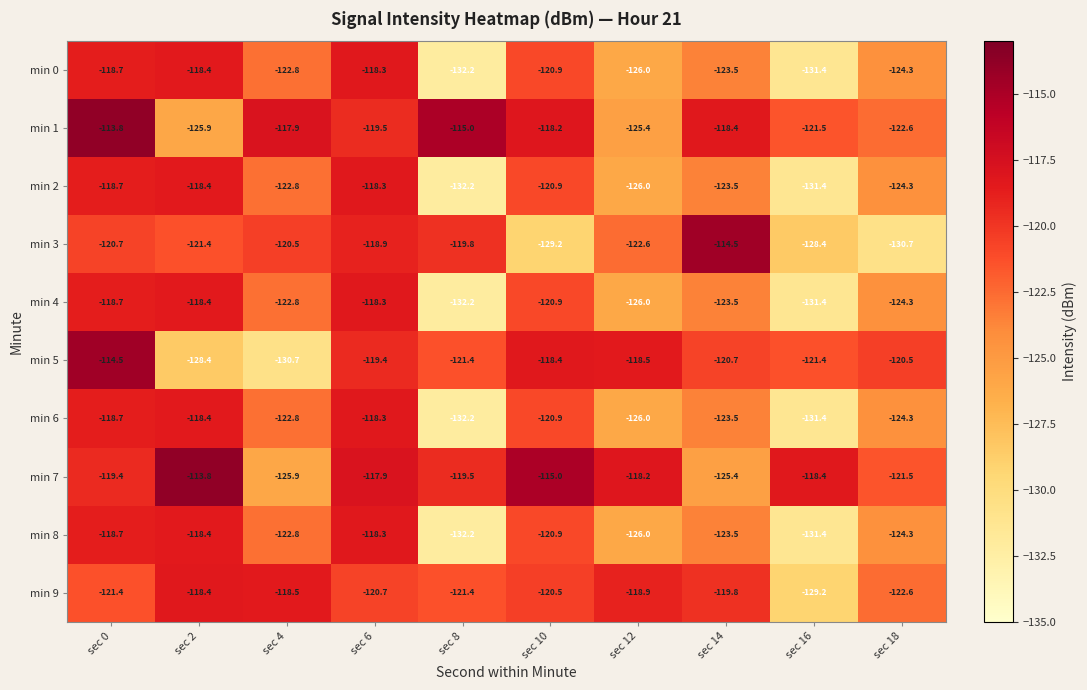

Where does the min 1 series first go above -118?

sec 0